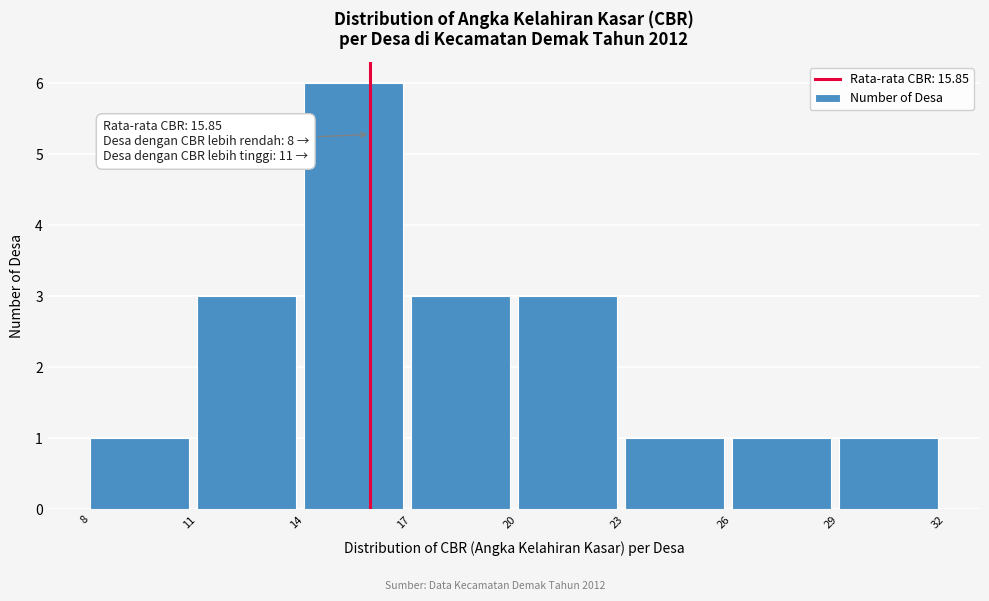

Which range on the x-axis has the tallest bar?

14 to 17